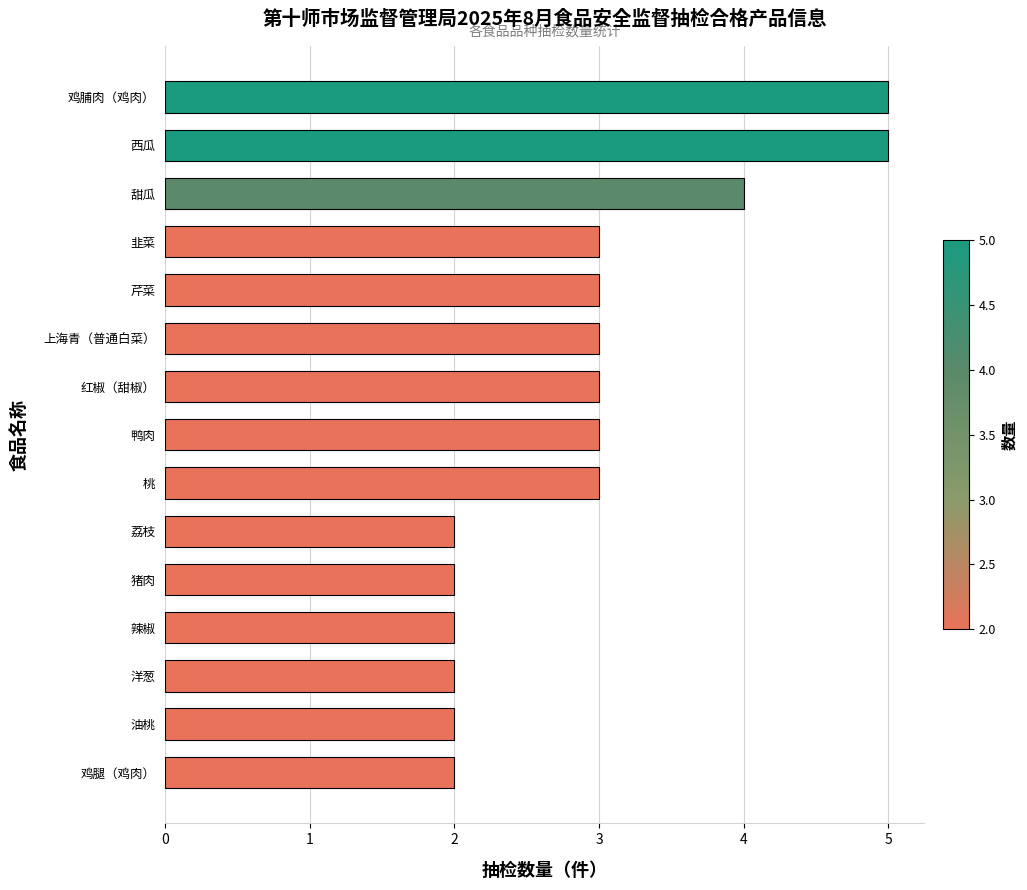

What is the maximum value shown in the chart?

5